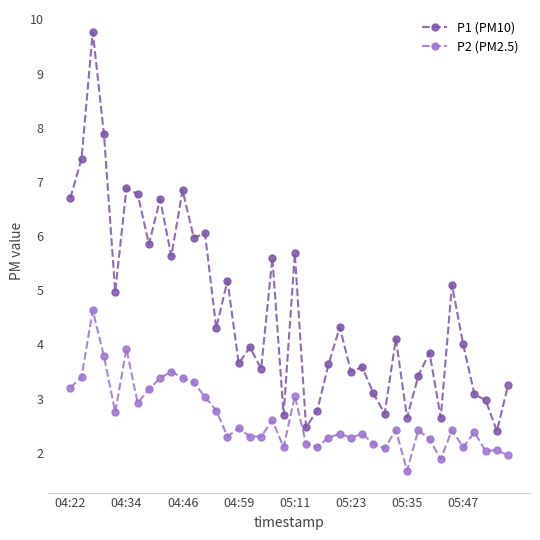

True or false: P1 (PM10) and P2 (PM2.5) cross at least once.

False